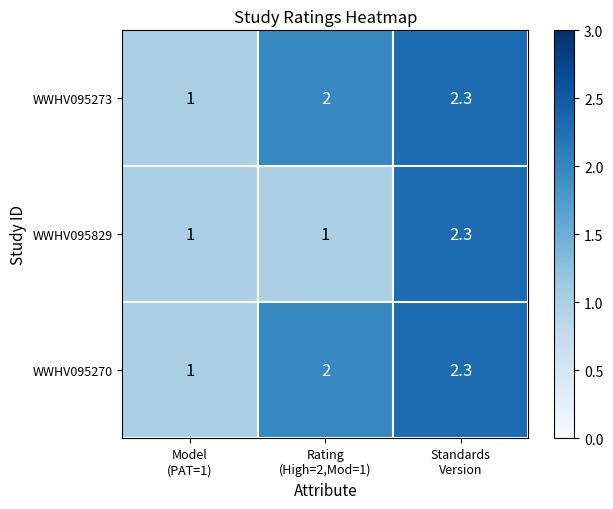

What is the maximum value for WWHV095829?

2.3